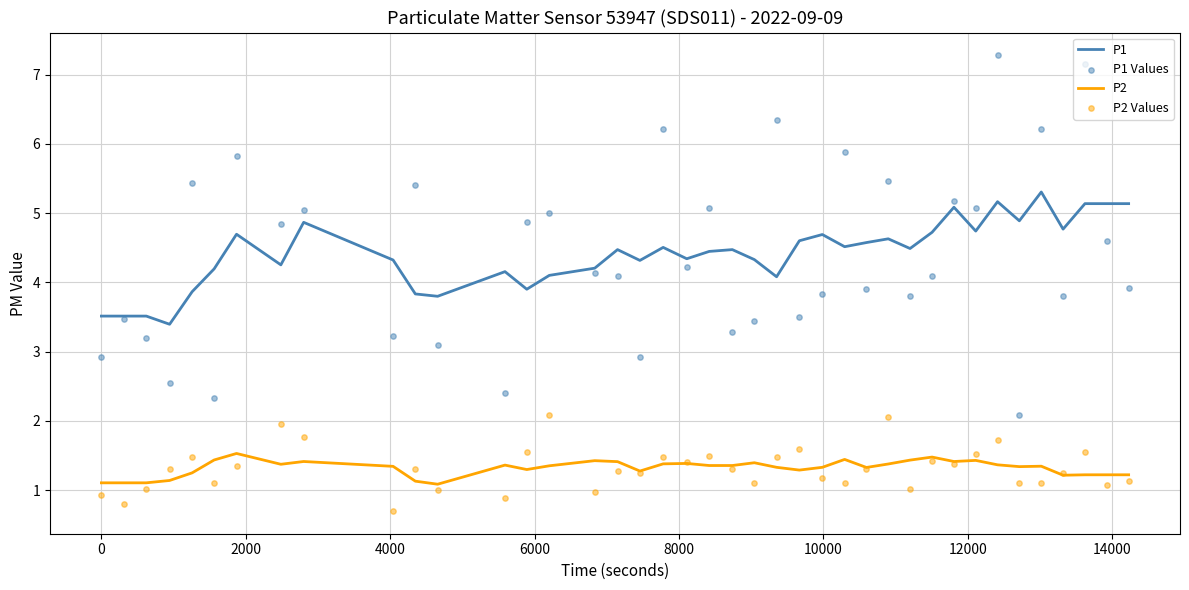

What are all the series names shown in the legend?

P1, P2, P1 Values, P2 Values